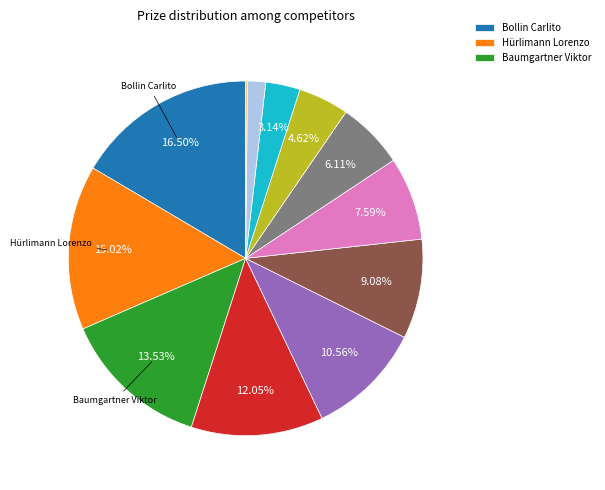

Does any single category account for the majority?

No